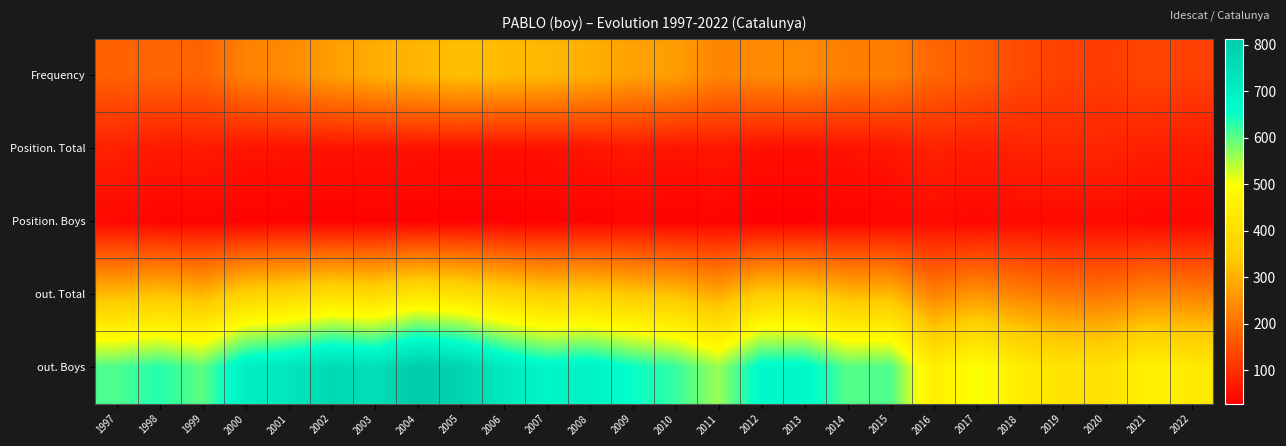

Which series has the largest total across all categories?

out. Boys